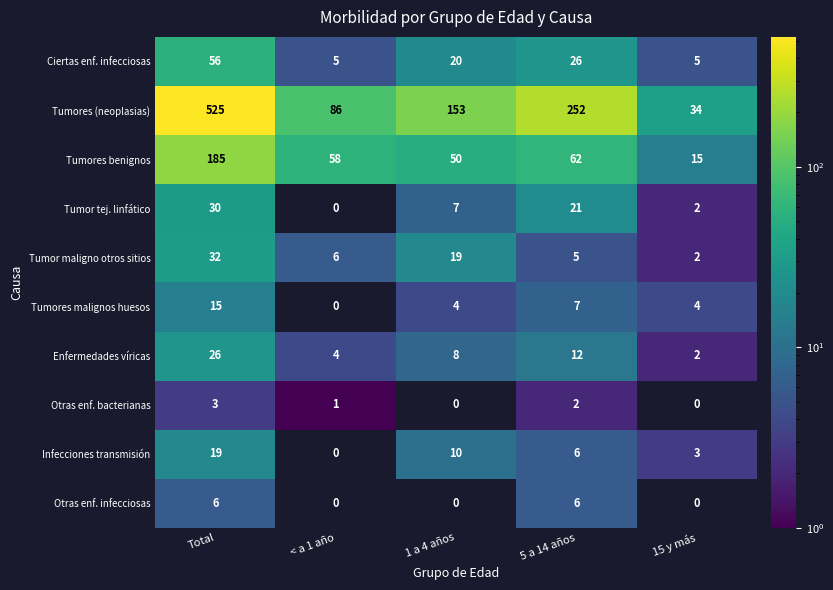

What is the sum of all Otras enf. infecciosas values?

12